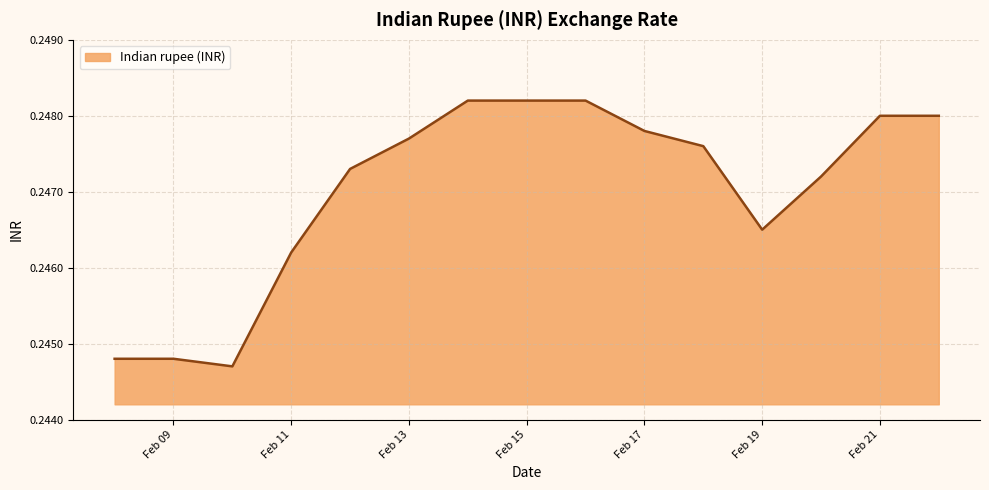

Between Feb 11 and Feb 17, which is larger?

Feb 17